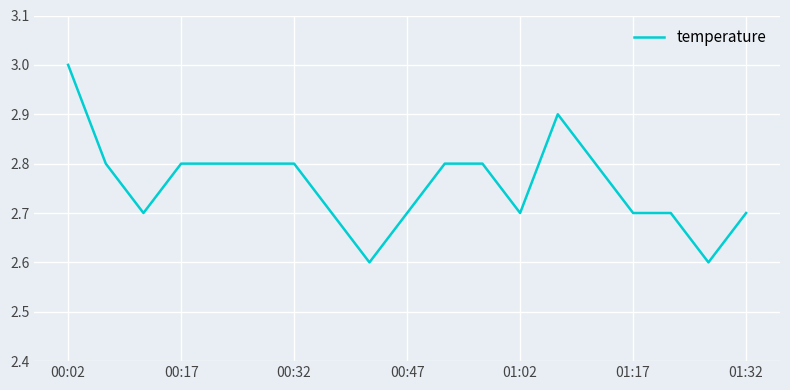

Reading left to right, extract all data points from this chart.

3.0	2.8	2.7	2.8	2.8	2.8	2.8	2.7	2.6	2.7	2.8	2.8	2.7	2.9	2.8	2.7	2.7	2.6	2.7